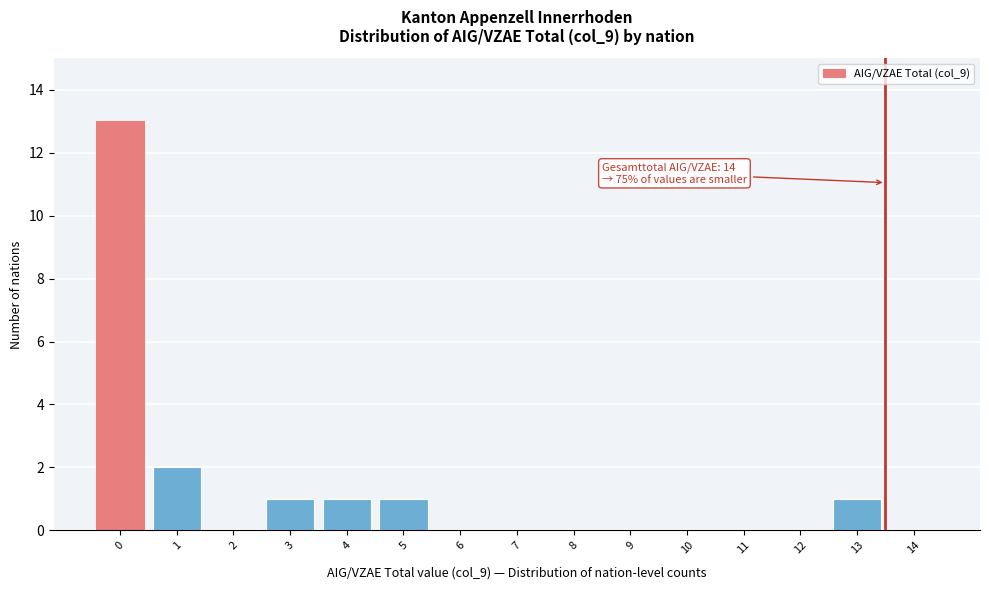

Reading left to right, extract all data points from this chart.

0=13	1=2	2=0	3=1	4=1	5=1	6=0	7=0	8=0	9=0	10=0	11=0	12=0	13=1	14=0